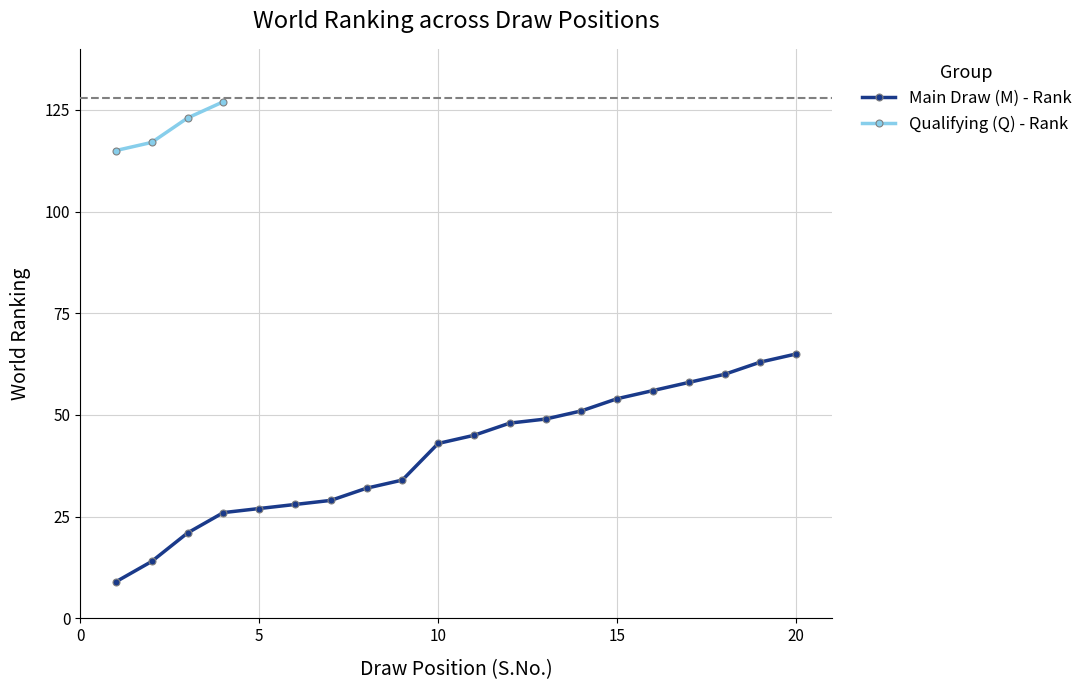

What is the difference between the values at 15 and 6?

26